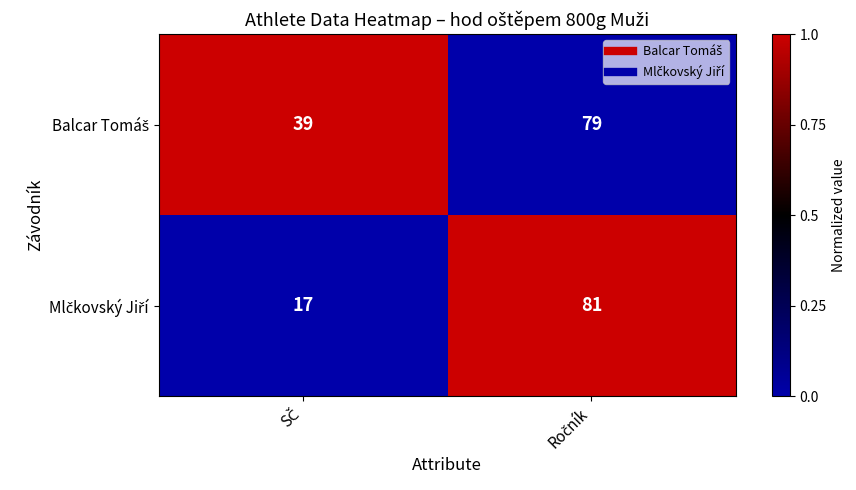

What is the minimum value shown in the chart?

17